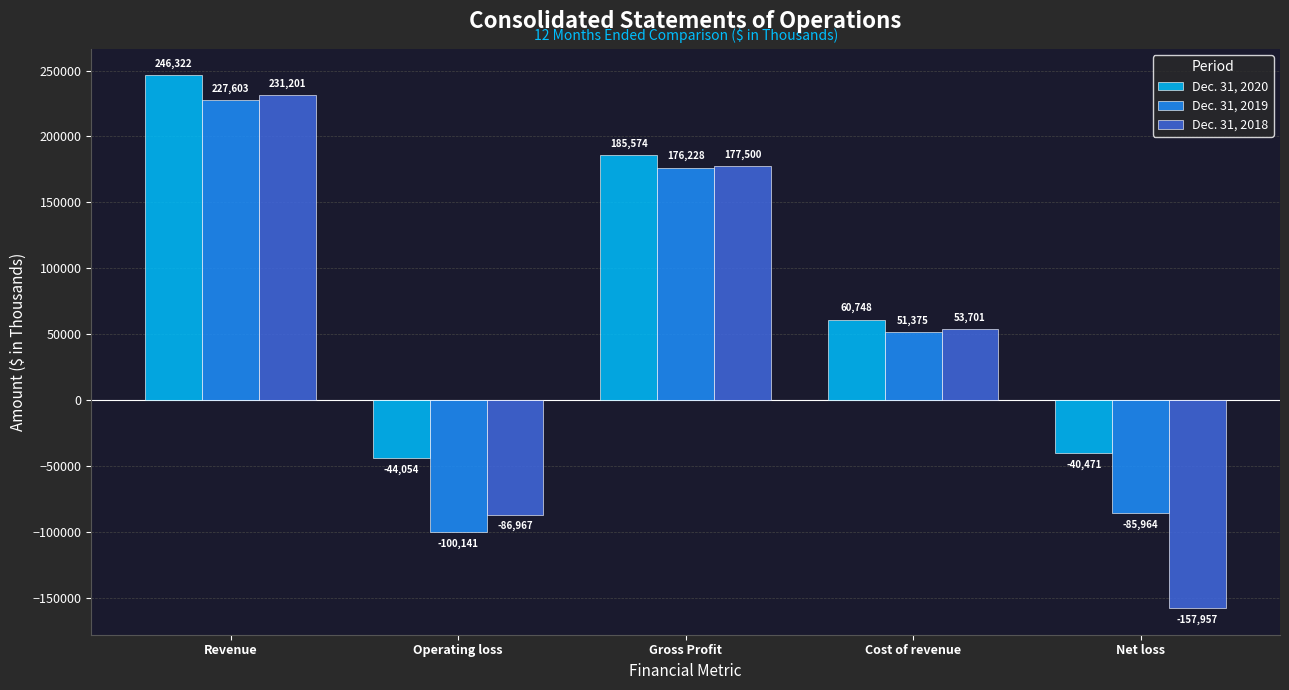

What position from the left is Revenue?

1